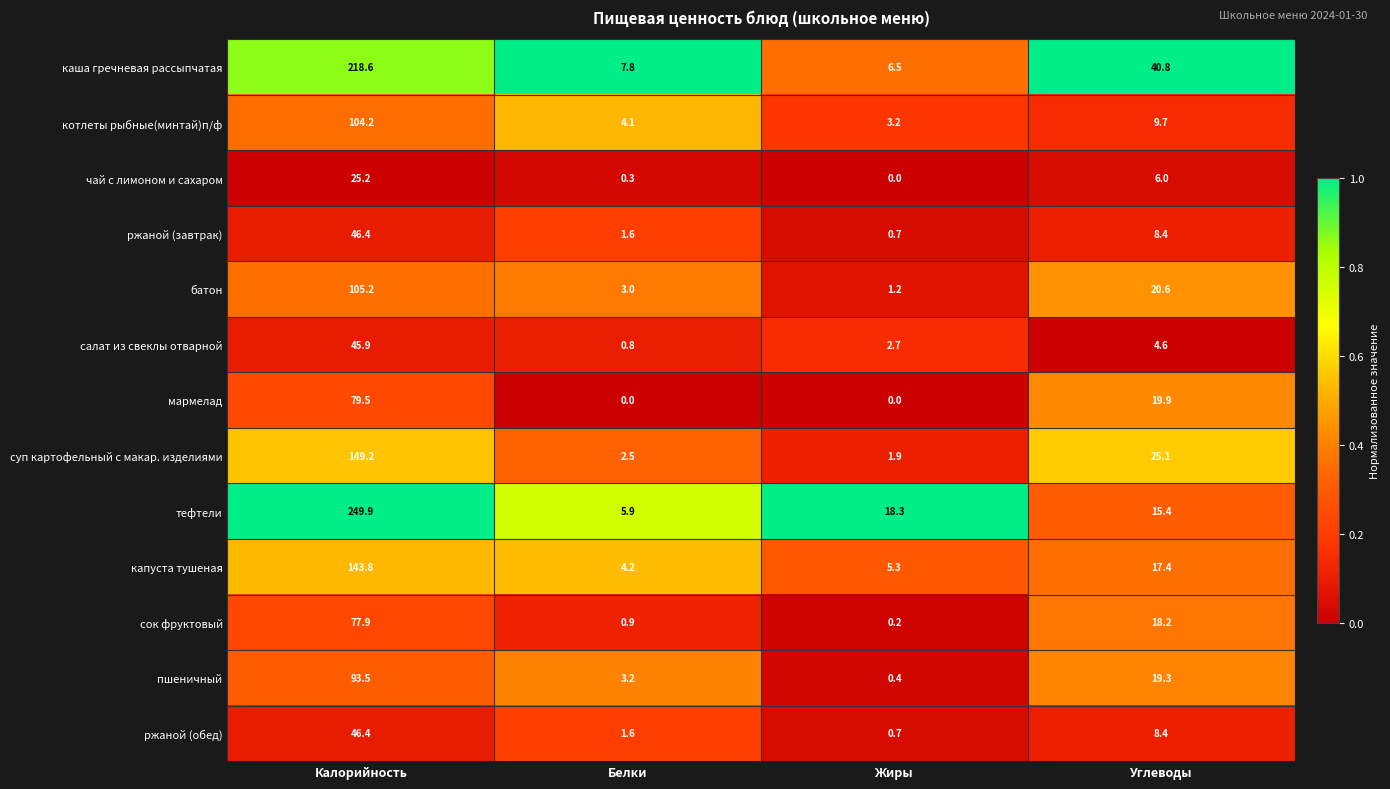

What is the total value across all series at Калорийность?

1385.7